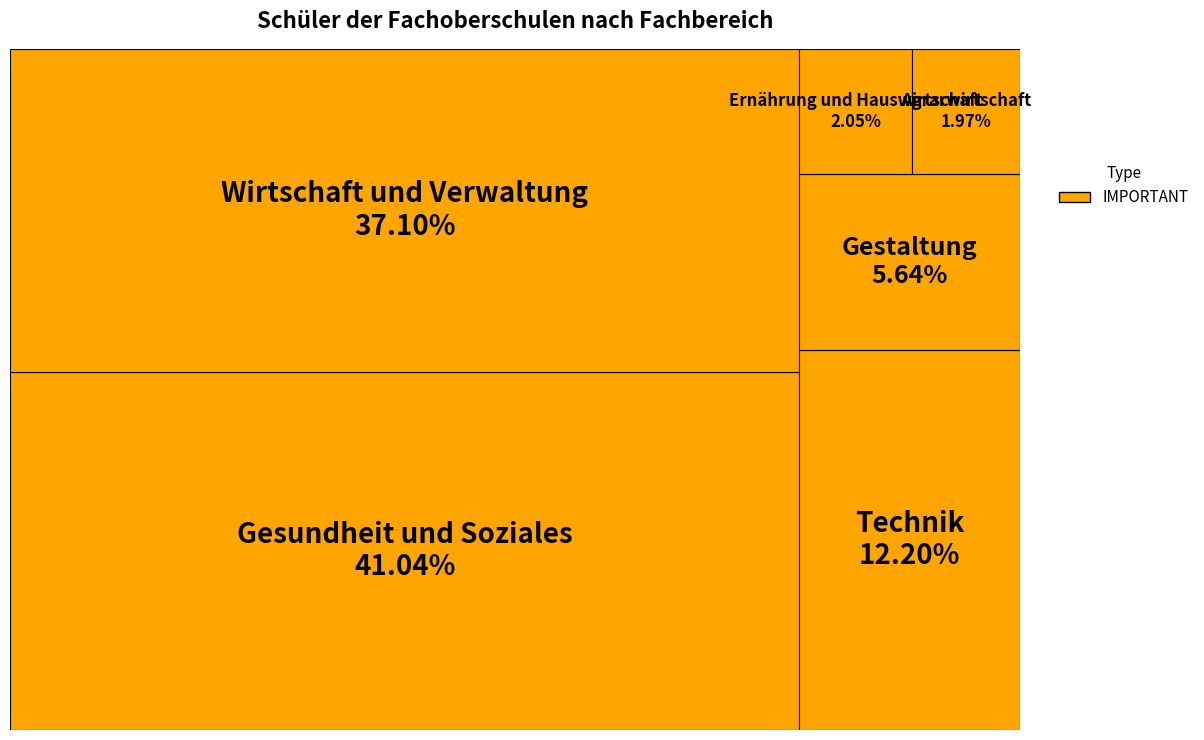

What is the change in value from Gesundheit und Soziales to Agrarwirtschaft?

-1544